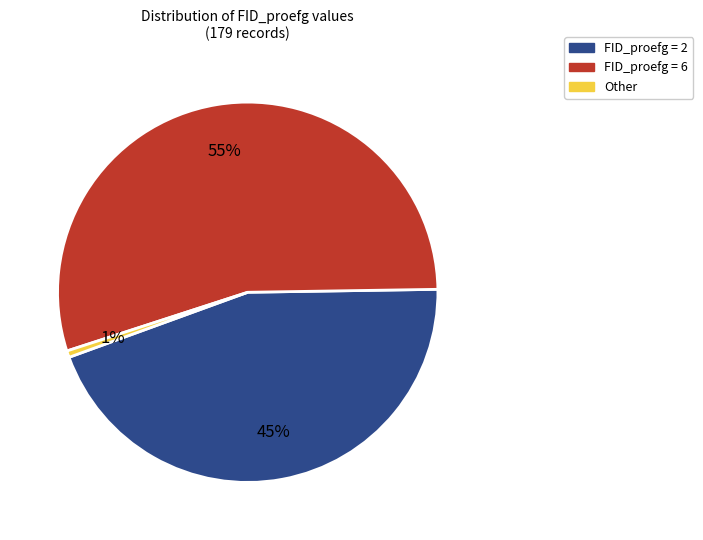

Does any single category account for the majority?

Yes